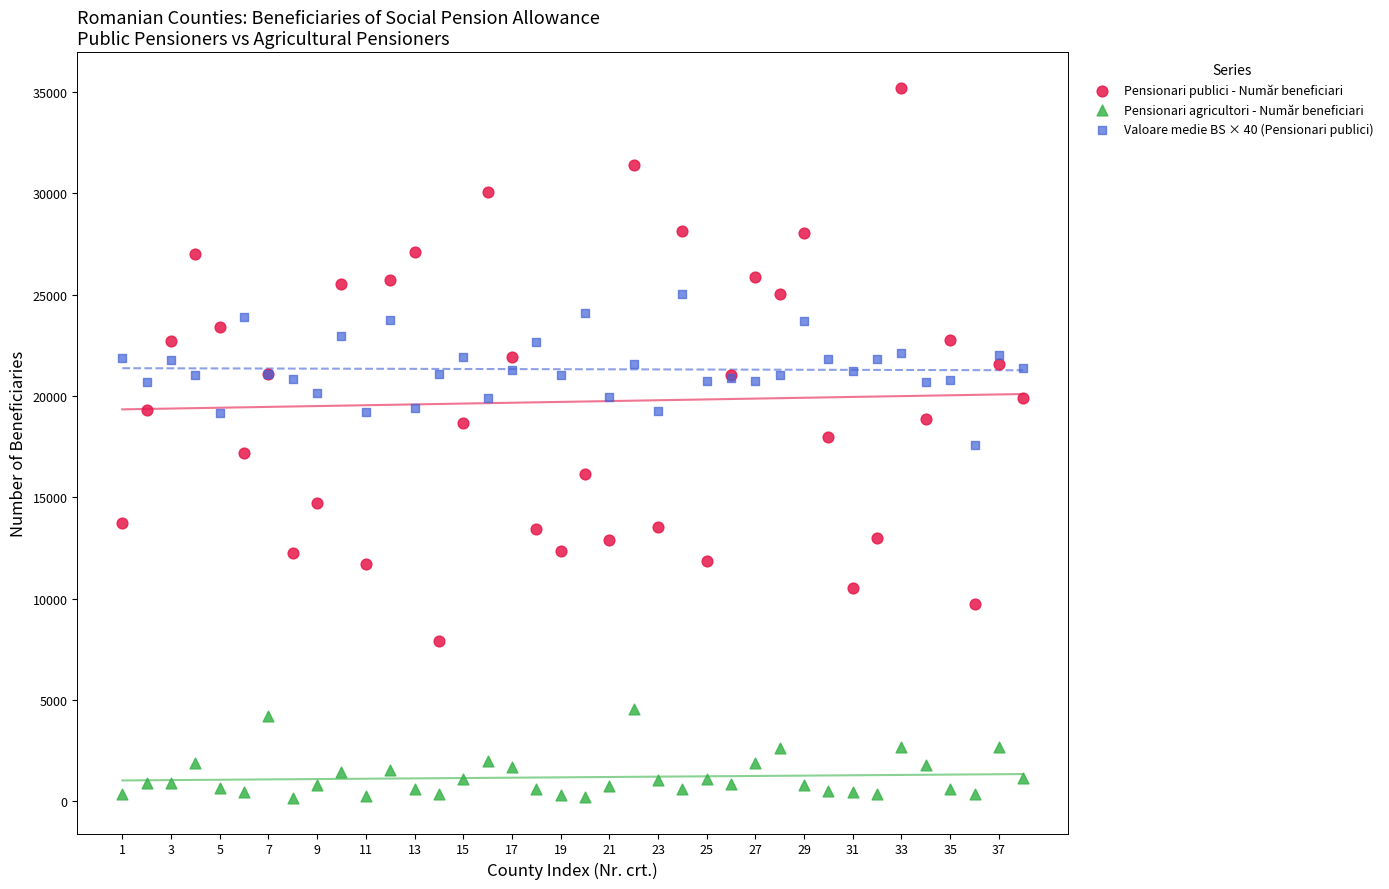

Which series reaches the minimum Y coordinate?

Pensionari agricultori - Număr beneficiari